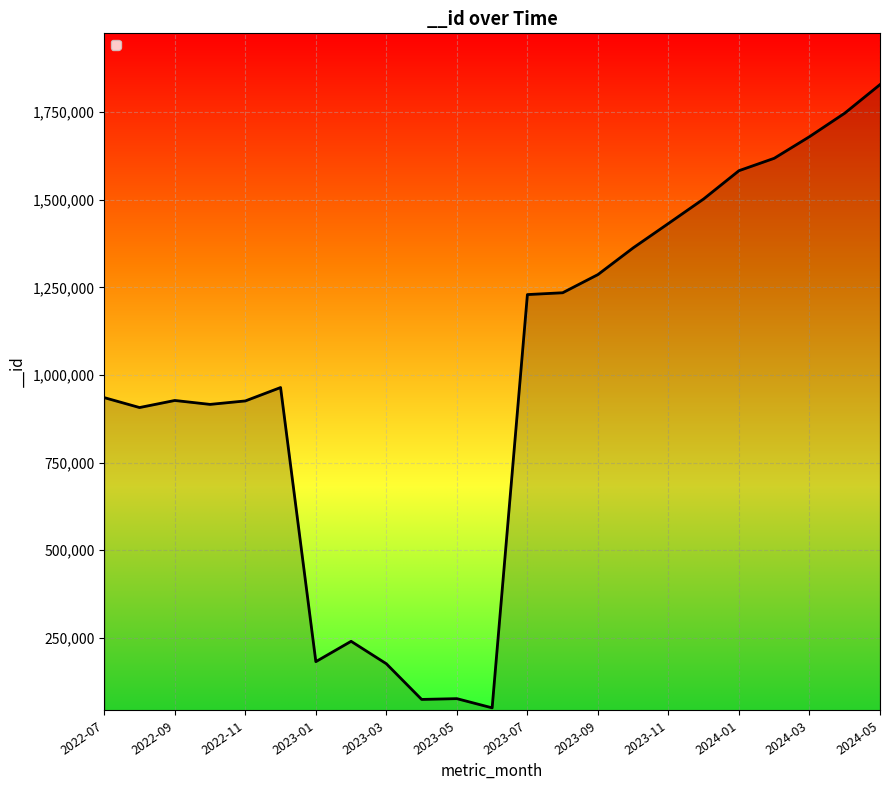

What is the smallest value displayed?

49825